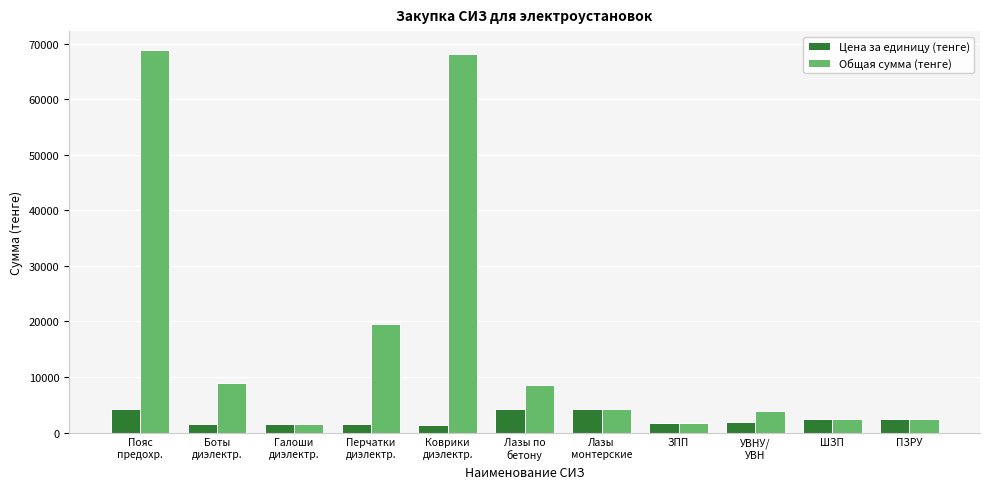

What is the average value of the Общая сумма (тенге) series?

17290.1